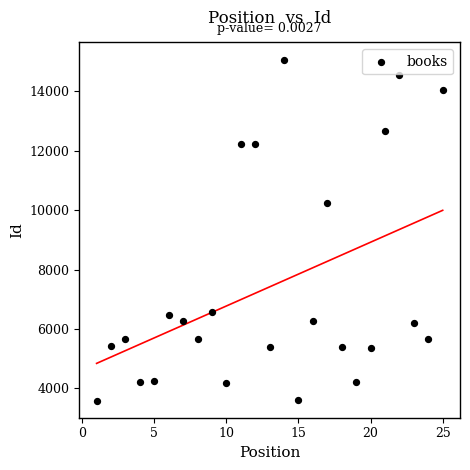

What is the range of X values (max minus min)?

24